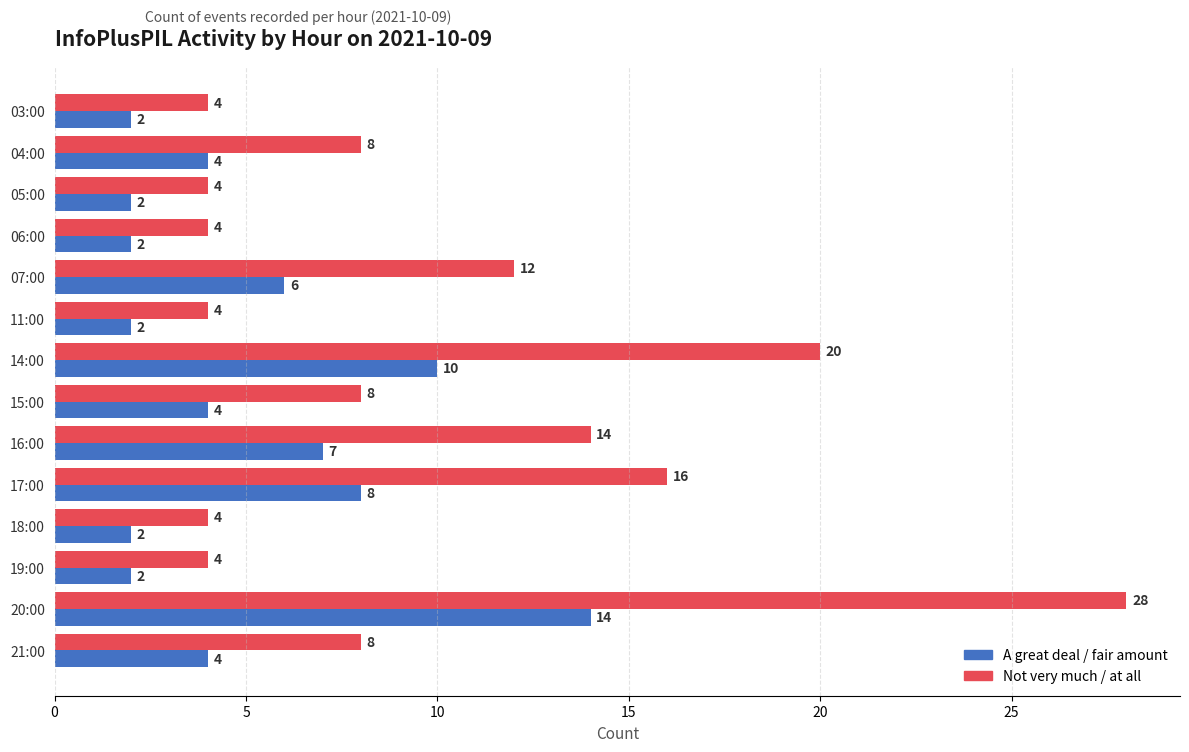

What is the lowest value of the A great deal / fair amount series?

2